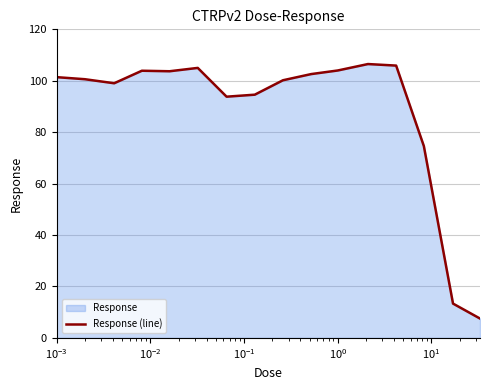

What is the difference between the maximum and minimum values?

99.0